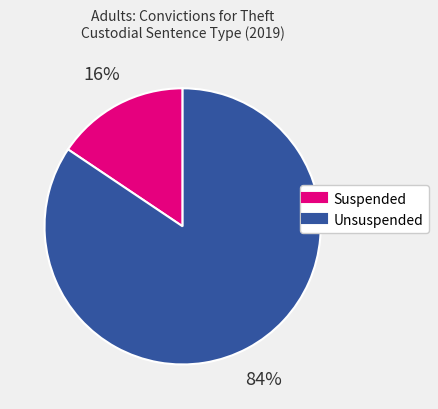

To the nearest percent, what is the average slice percentage?

50%